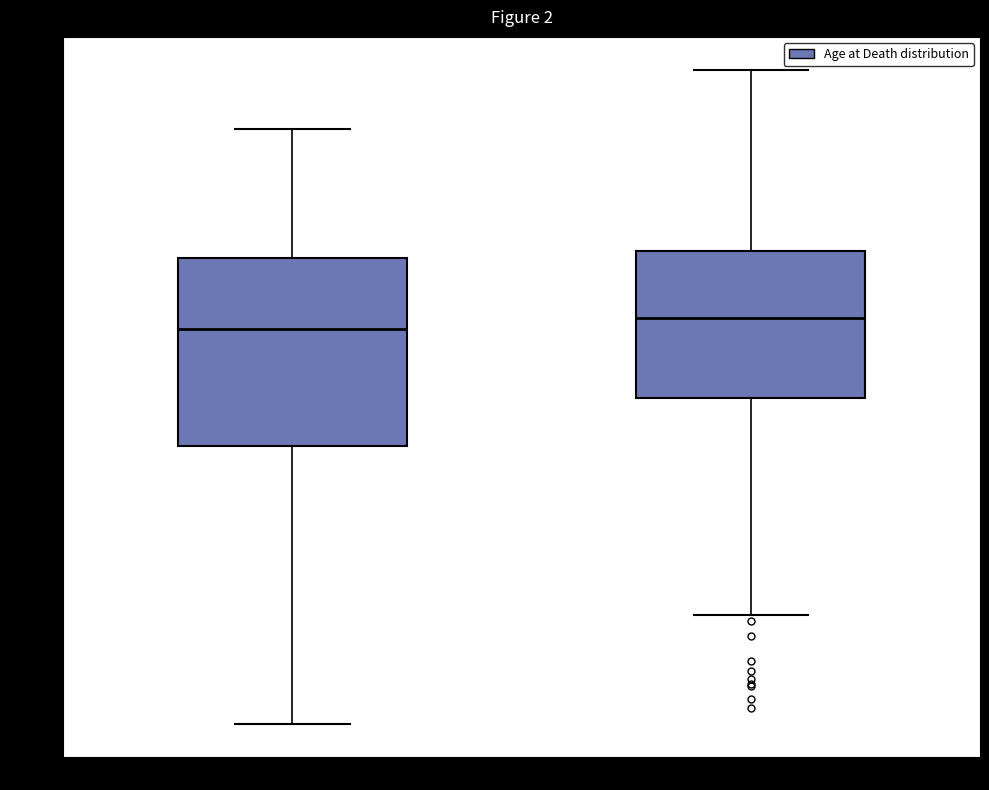

Which box is the tallest, from its lower edge to its upper edge?

Early period (1848-1919)